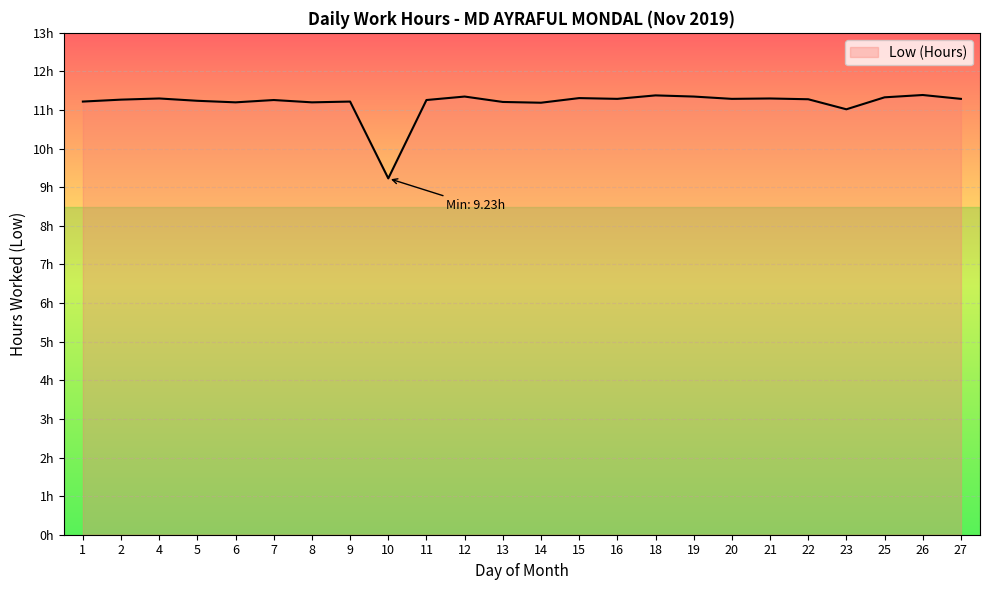

Does the chart have visible grid lines?

Yes